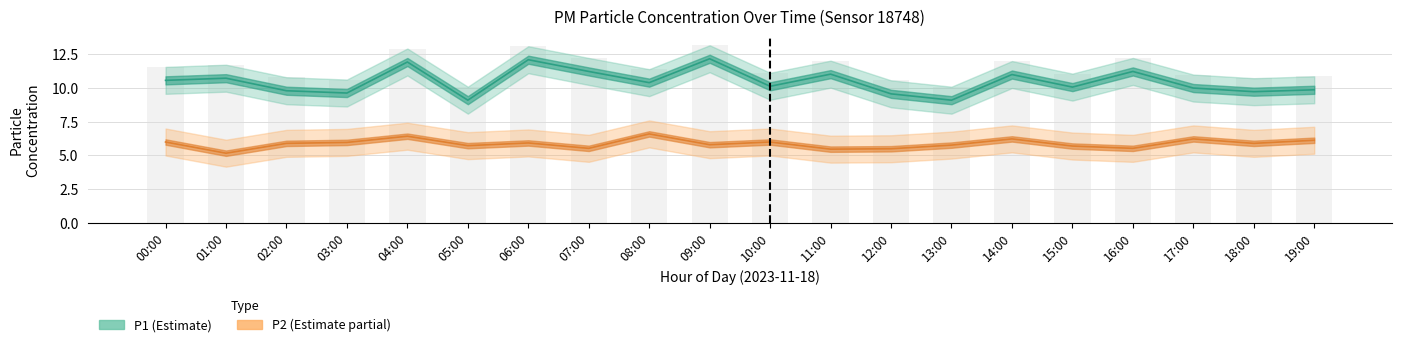

Where does the P1 (Estimate) series first go above 10?

00:00